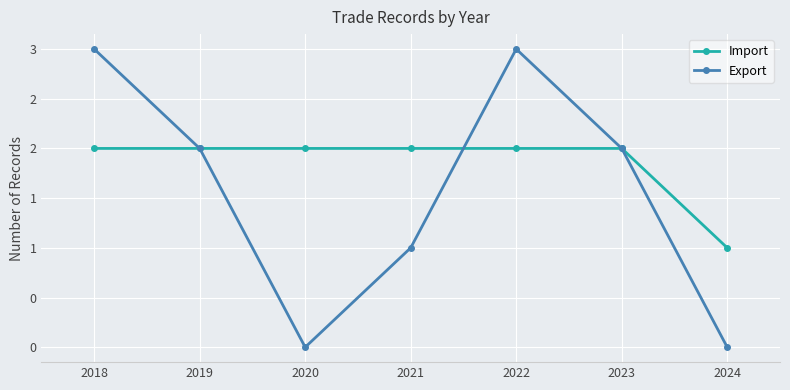

What is the average value of the Import series?

2